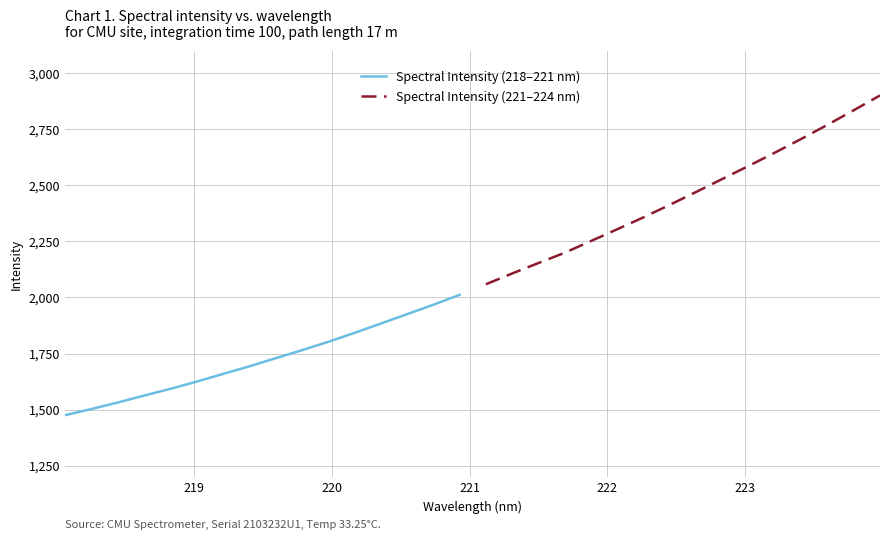

What is the value of the Spectral Intensity (218–221 nm) point at the 3rd from the left?

1531.2